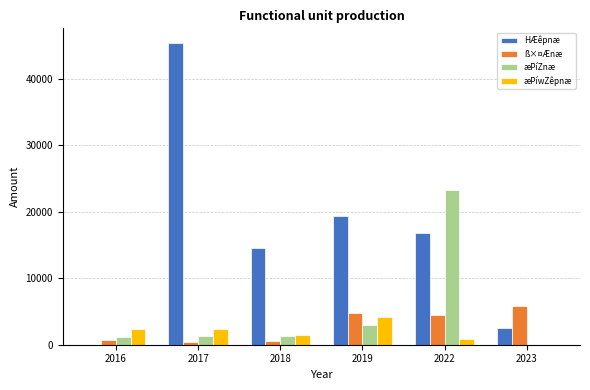

How many groups of bars are there?

6